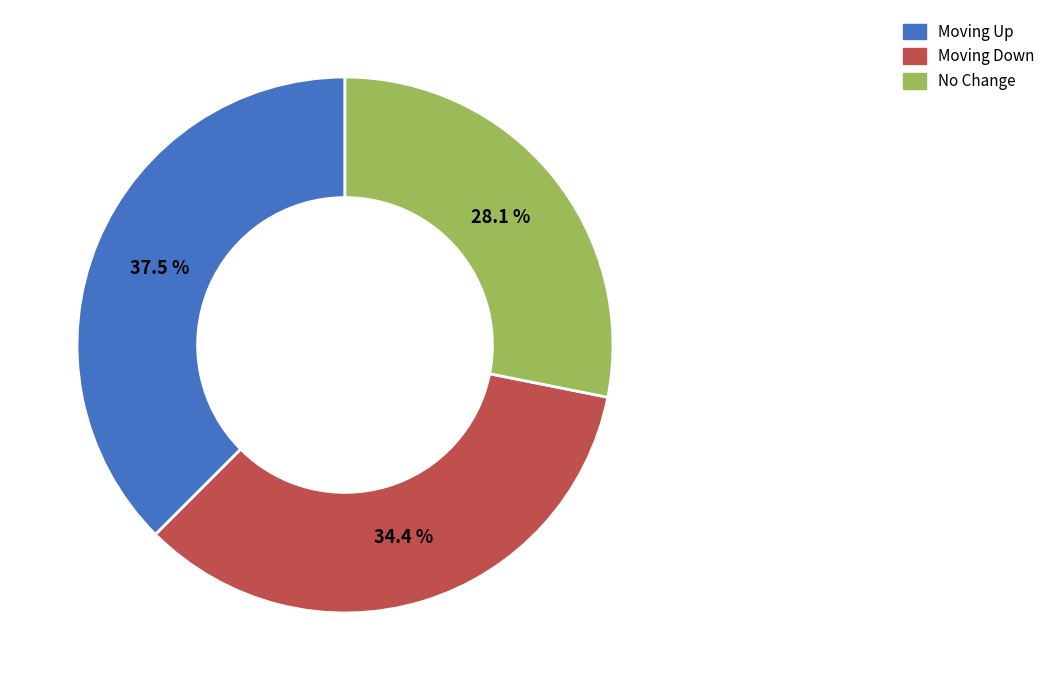

How many slices are in this pie chart?

3